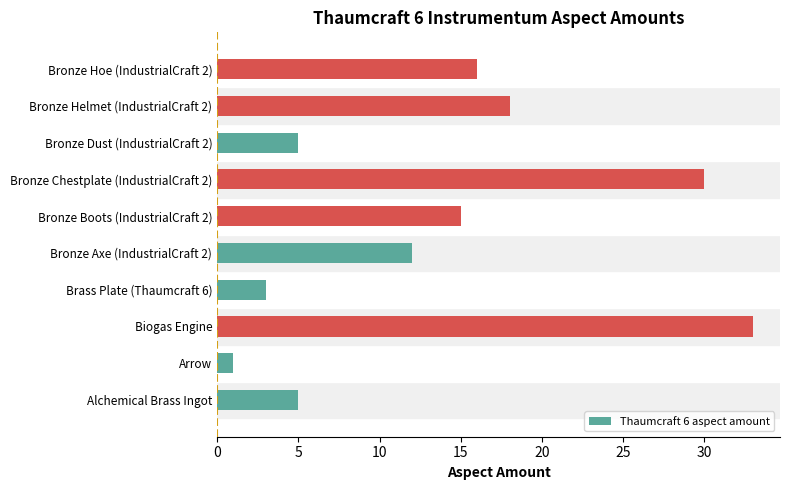

Which has a higher value, Bronze Hoe (IndustrialCraft 2) or Biogas Engine?

Biogas Engine